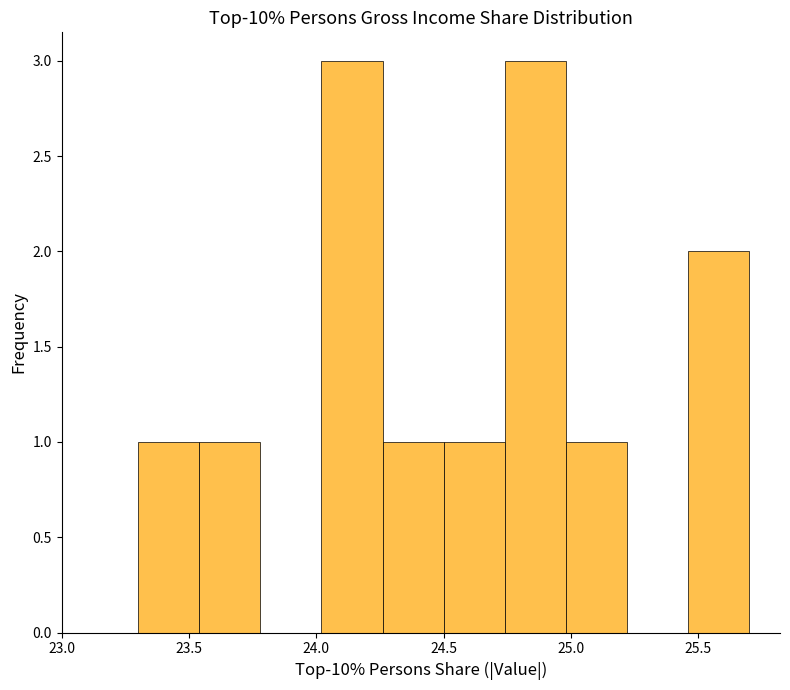

How tall is the bar that spans 24.50 to 24.74 on the x-axis? Neither the bar edges nor the heights are printed on the chart, so give them approximately, as read against the axes.

1